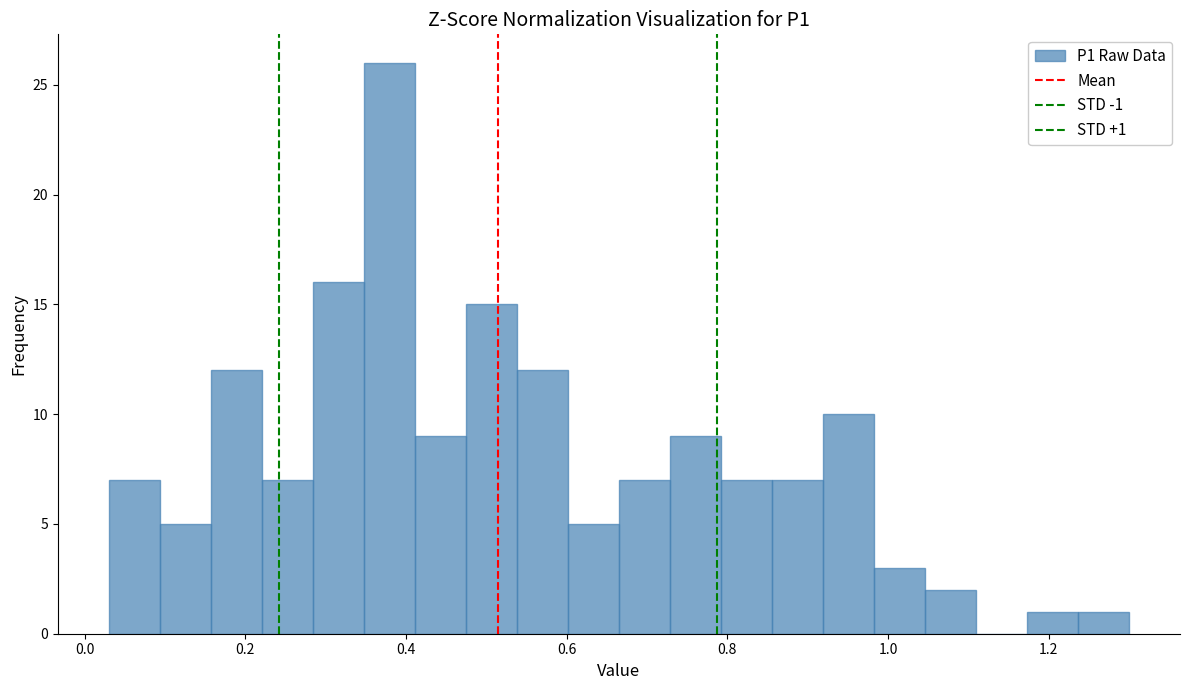

Around what value on the x-axis is the tallest bar? Give the approximate position of its centre, as read against the axis.

0.38